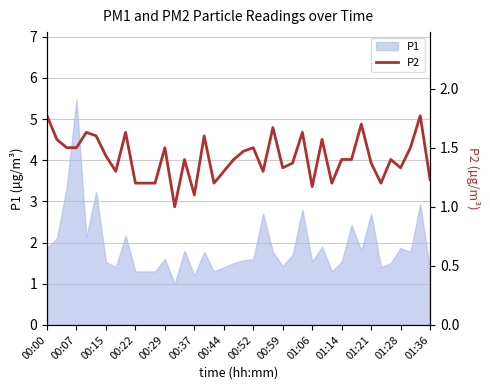

True or false: P1 has a value of 1.5 at 01:06.

True